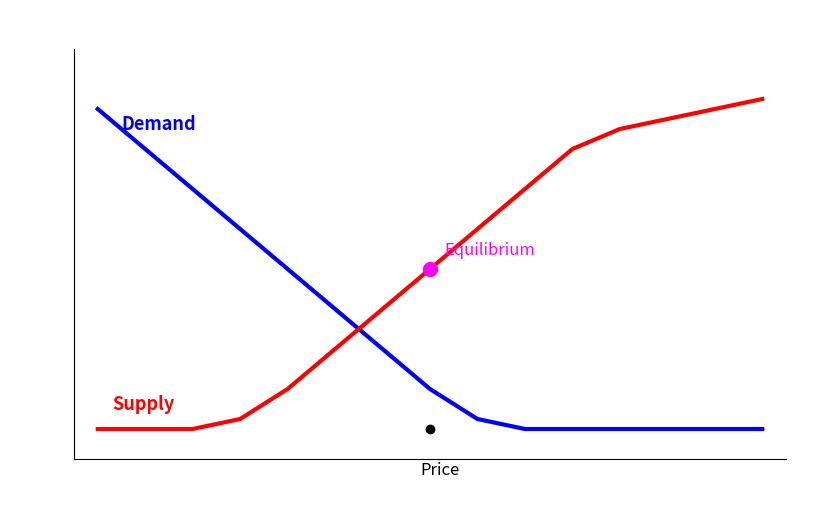

Reading right to left, list all the values displayed in this chart.

Demand: 0	0	0	0	0	0	1	4	8	12	16	20	24	28	32
Supply: 33	32	31	30	28	24	20	16	12	8	4	1	0	0	0